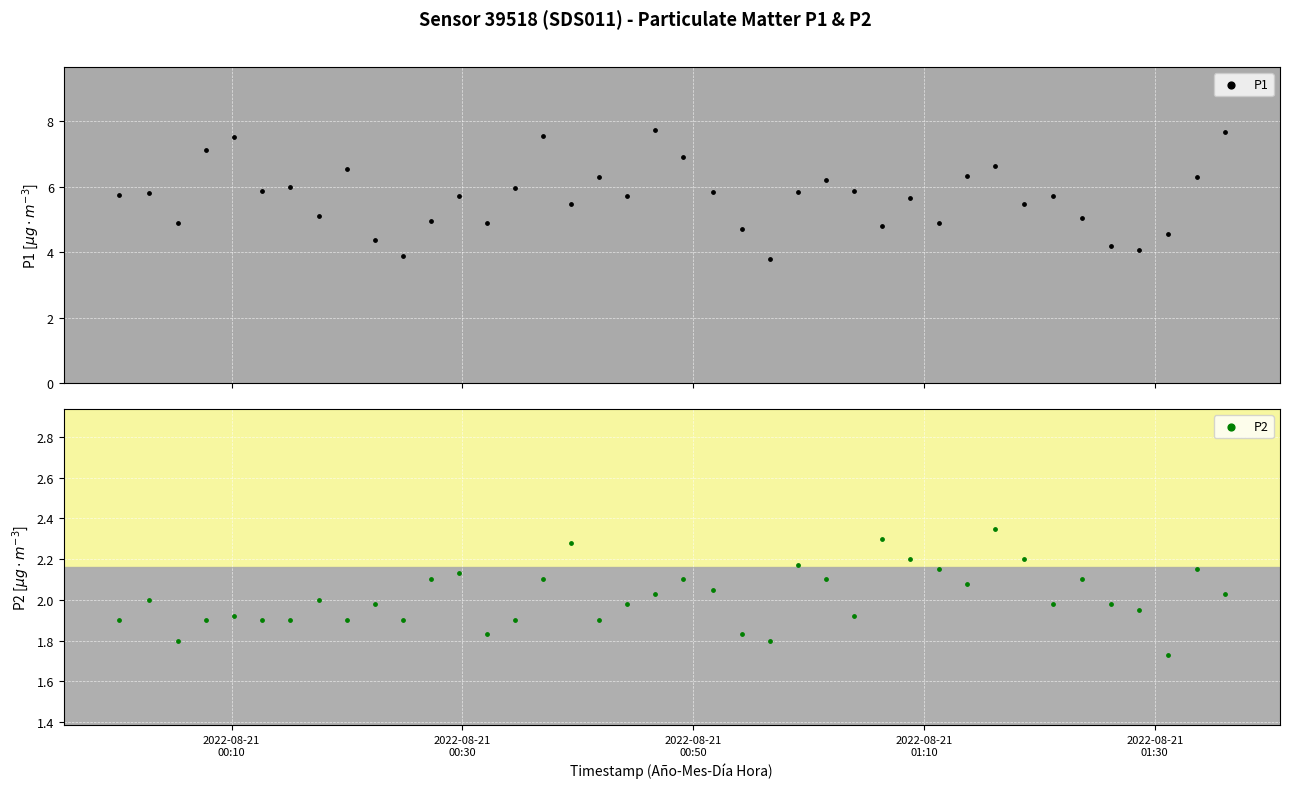

Which series reaches the maximum Y coordinate?

P1